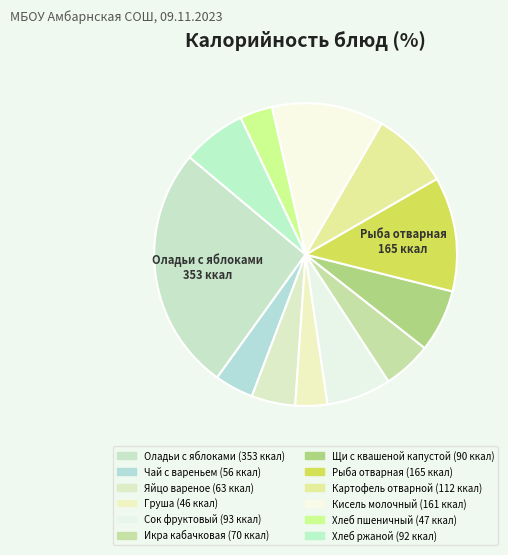

Which has a higher value, Груша or Кисель молочный?

Кисель молочный